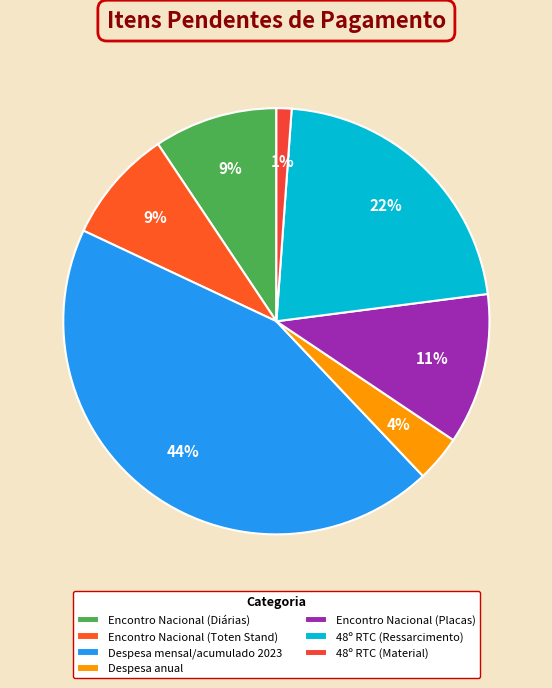

What percentage is the Despesa anual slice, to the nearest percent?

4%